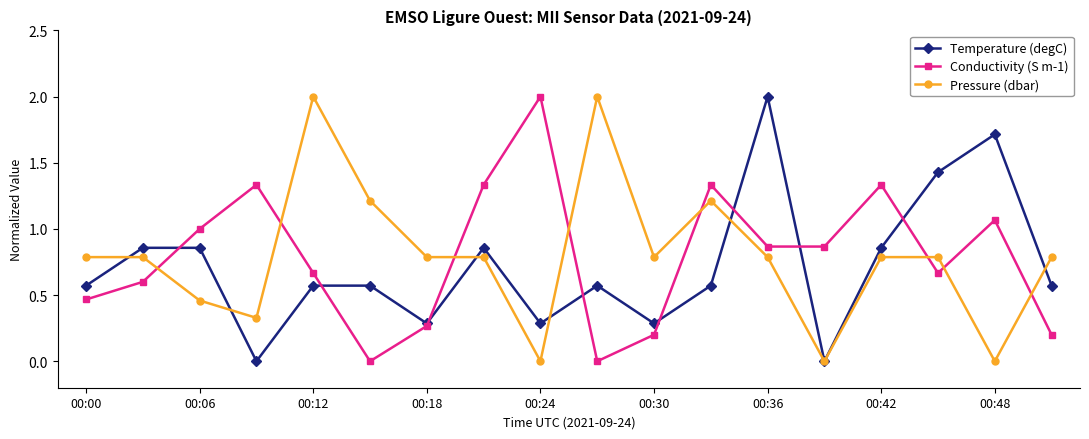

What are all the series names shown in the legend?

Temperature (degC), Conductivity (S m-1), Pressure (dbar)